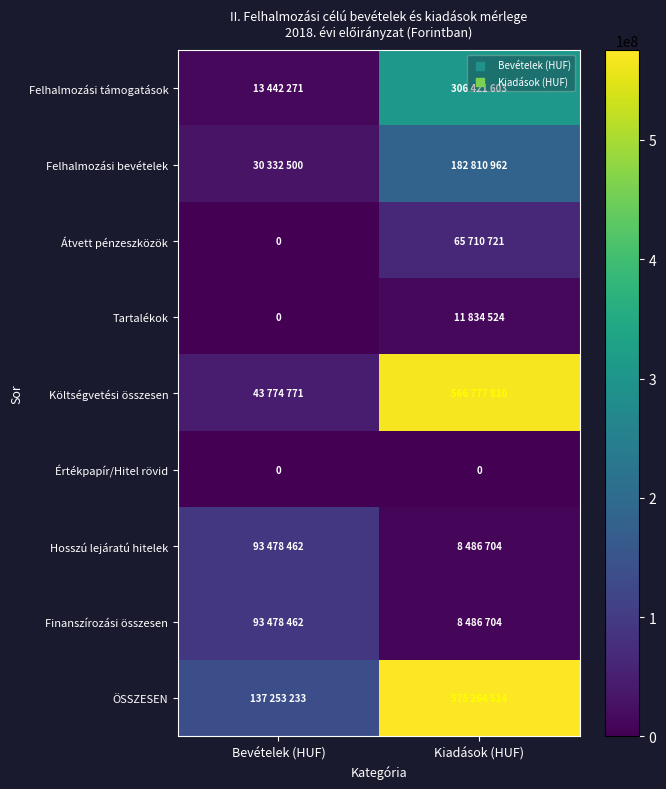

How many series are shown in this chart?

9